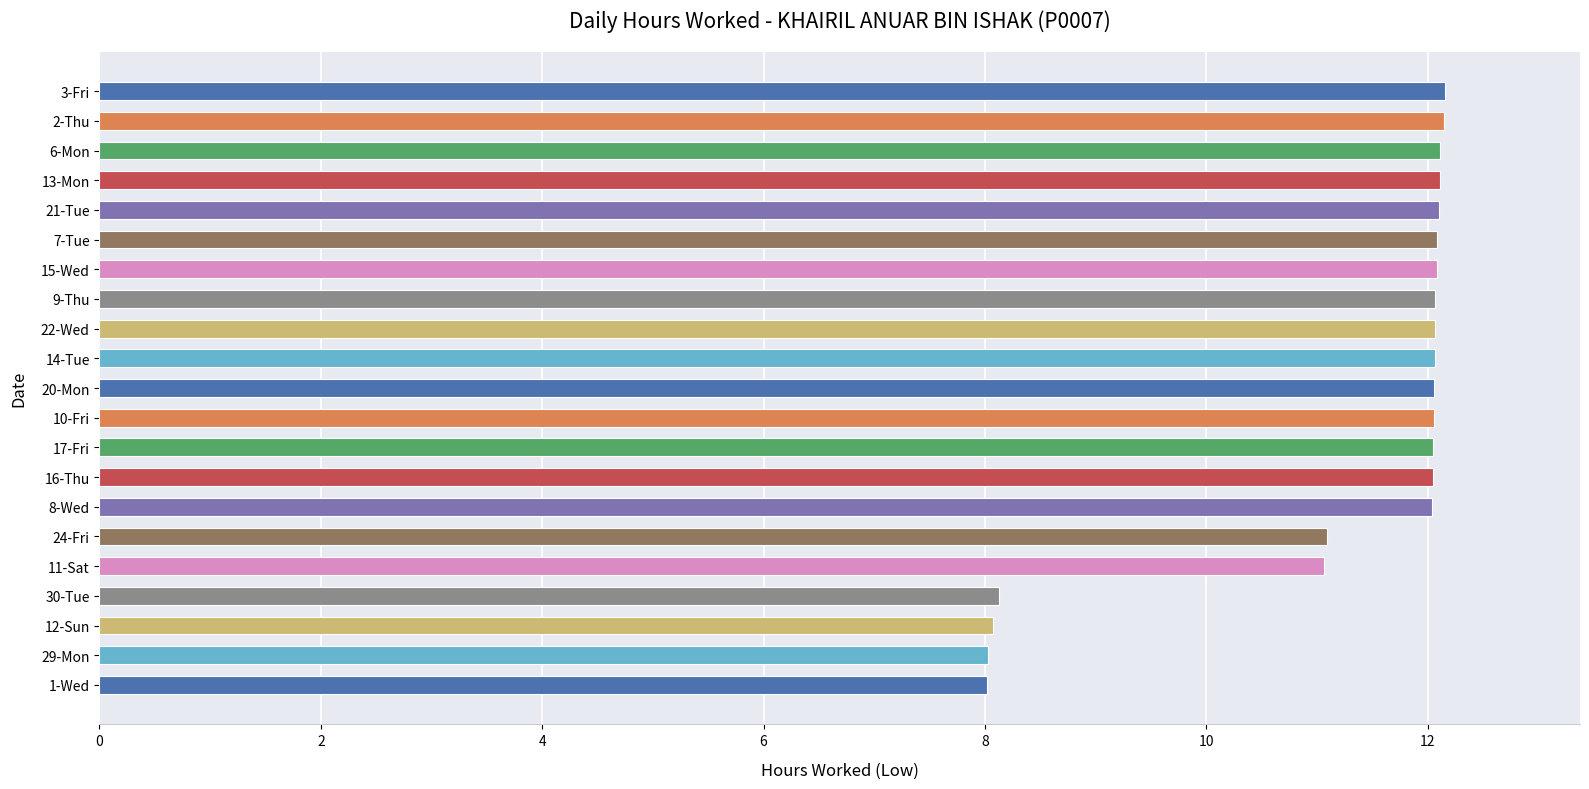

Are the bars horizontal?

Yes